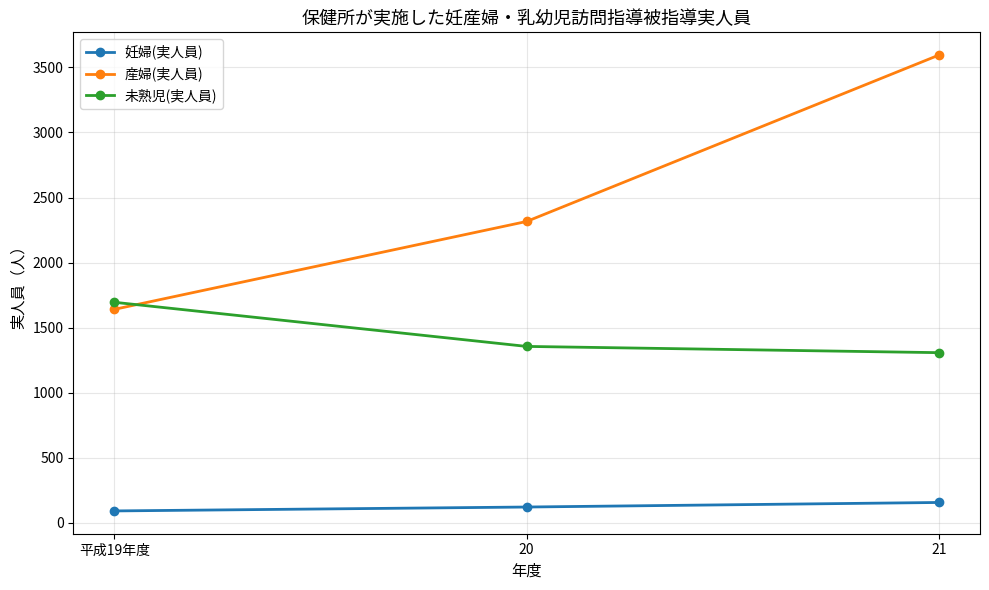

What is the difference between the highest and lowest values at 21?

3437